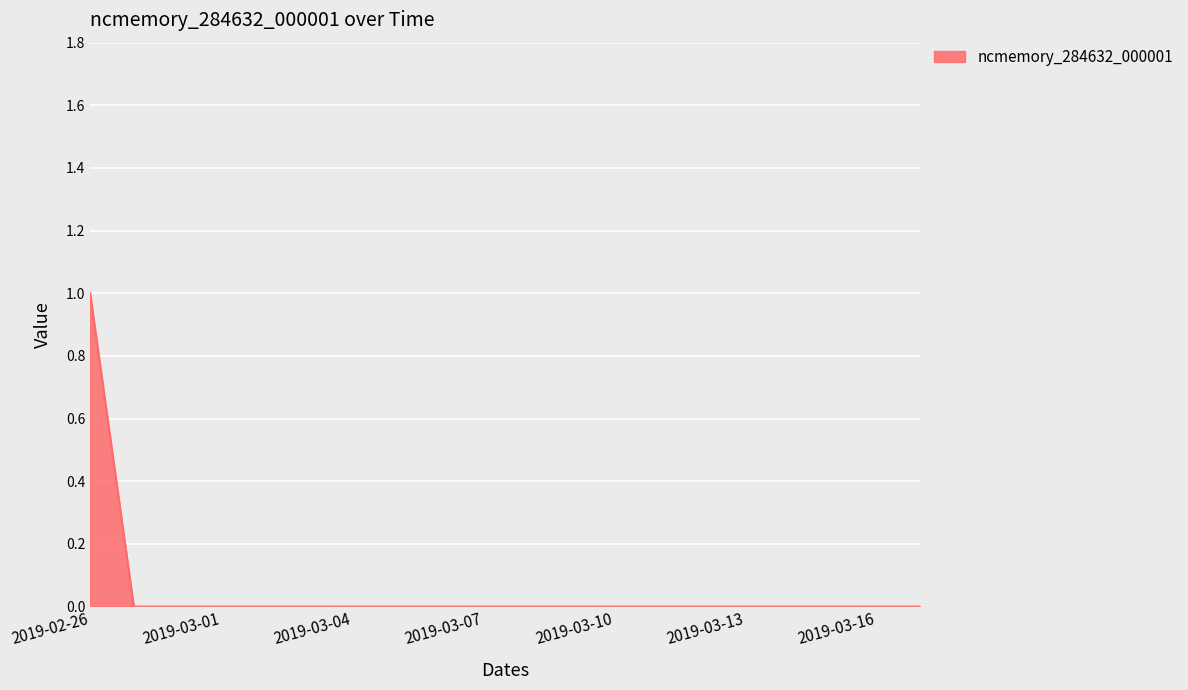

Reading left to right, list all the values displayed in this chart.

1	0	0	0	0	0	0	0	0	0	0	0	0	0	0	0	0	0	0	0